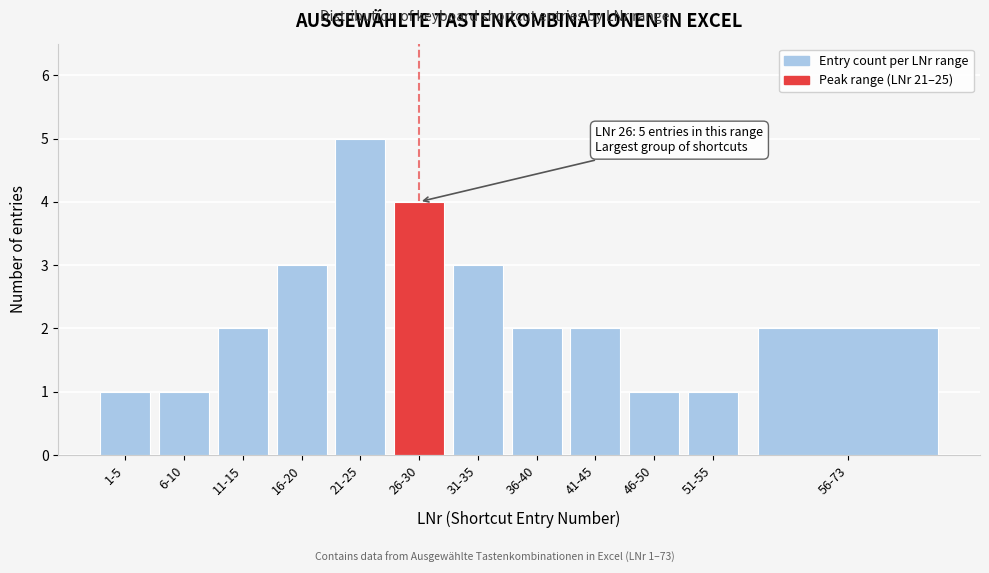

Reading left to right, transcribe all the data shown in this chart.

1	1	2	3	5	4	3	2	2	1	1	2